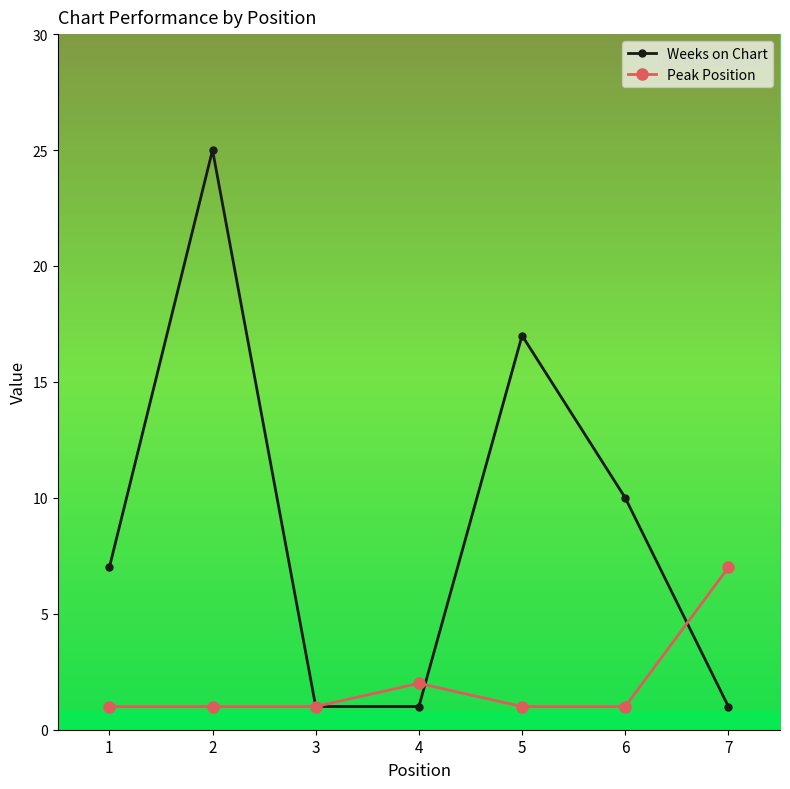

What is the value of the Weeks on Chart point at the 5th from the left?

17